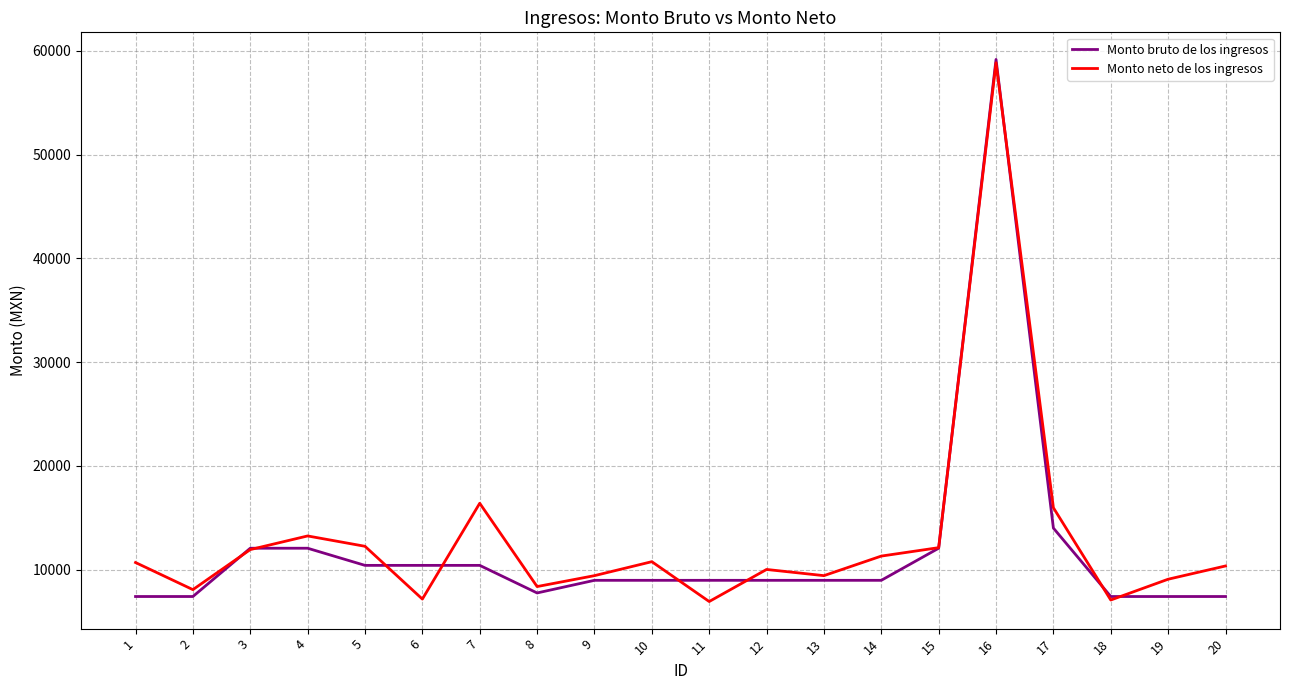

What is the sum of all Monto bruto de los ingresos values?

239358.0